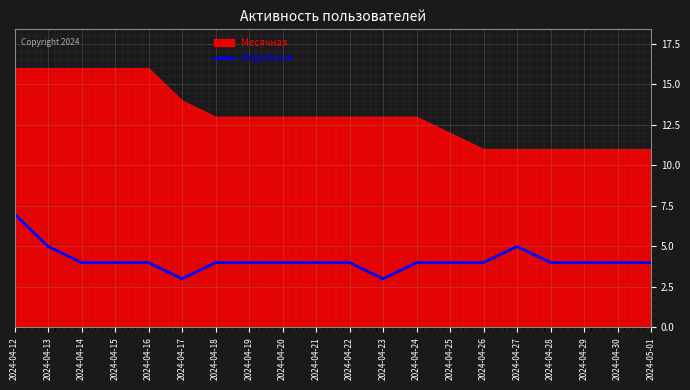

At which category does the chart reach its peak across all series?

2024-04-12